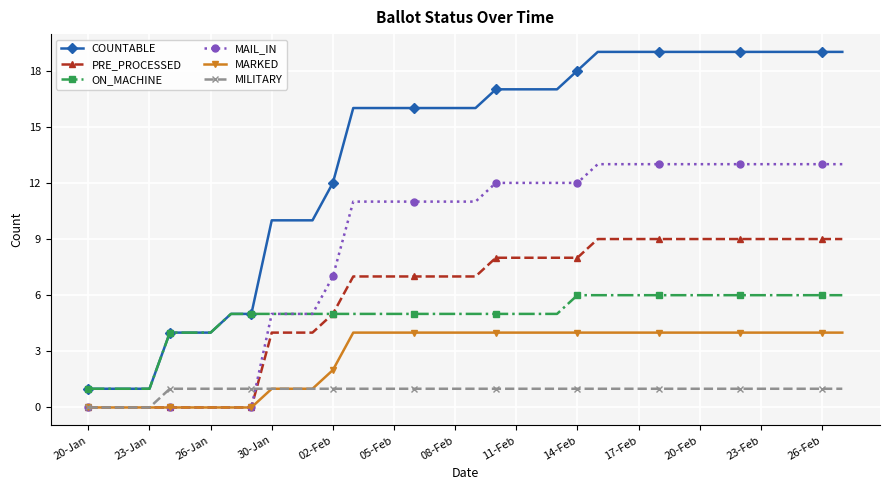

List the series in order of their peak value, lowest first.

MILITARY, MARKED, ON_MACHINE, PRE_PROCESSED, MAIL_IN, COUNTABLE